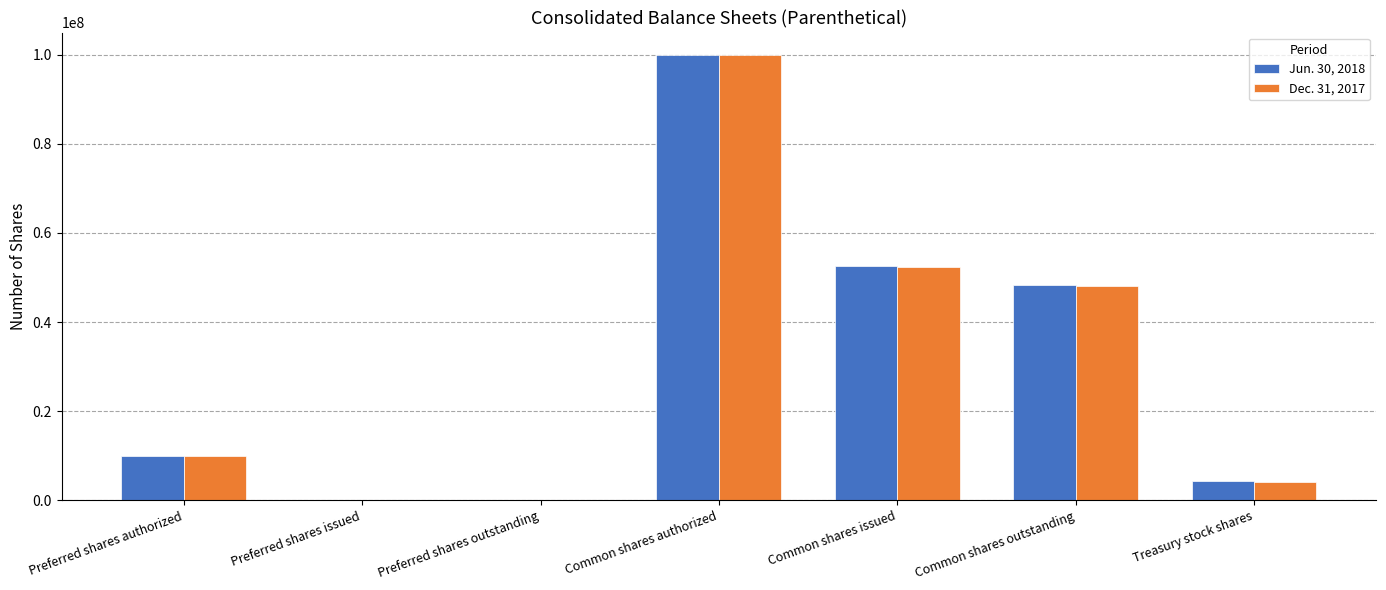

Between Common shares authorized and Common shares outstanding, which series saw the biggest shift?

Dec. 31, 2017